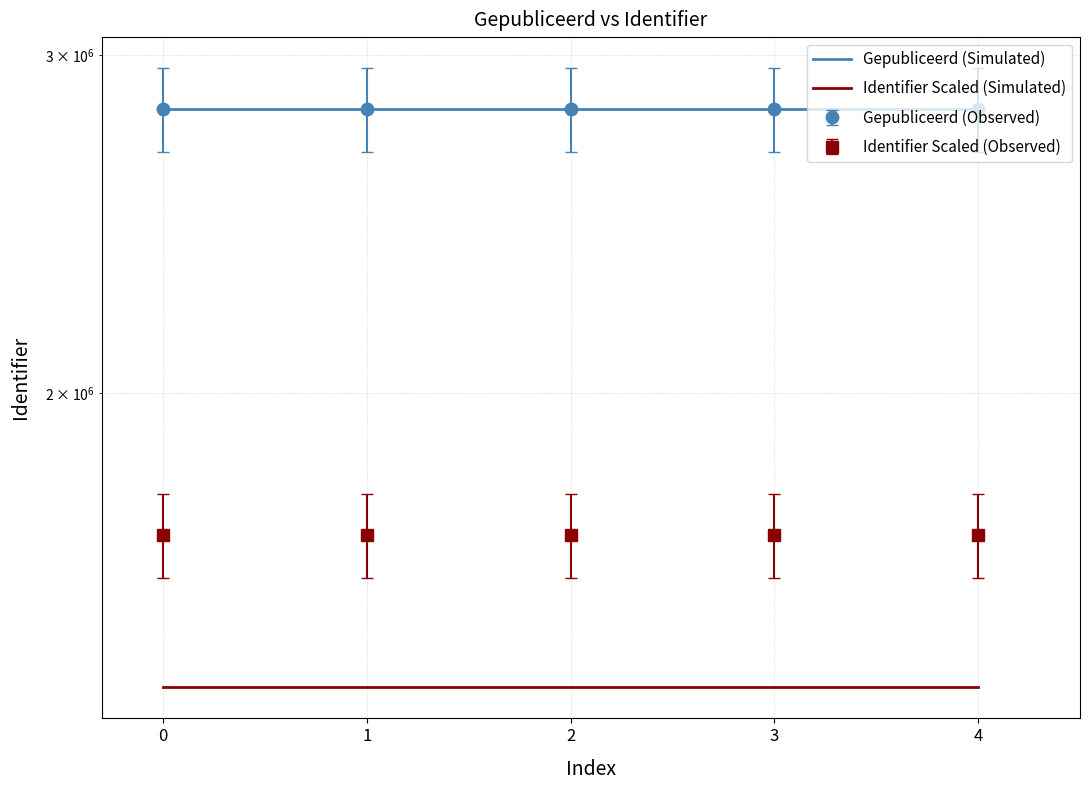

Read the value at 4.

2811905